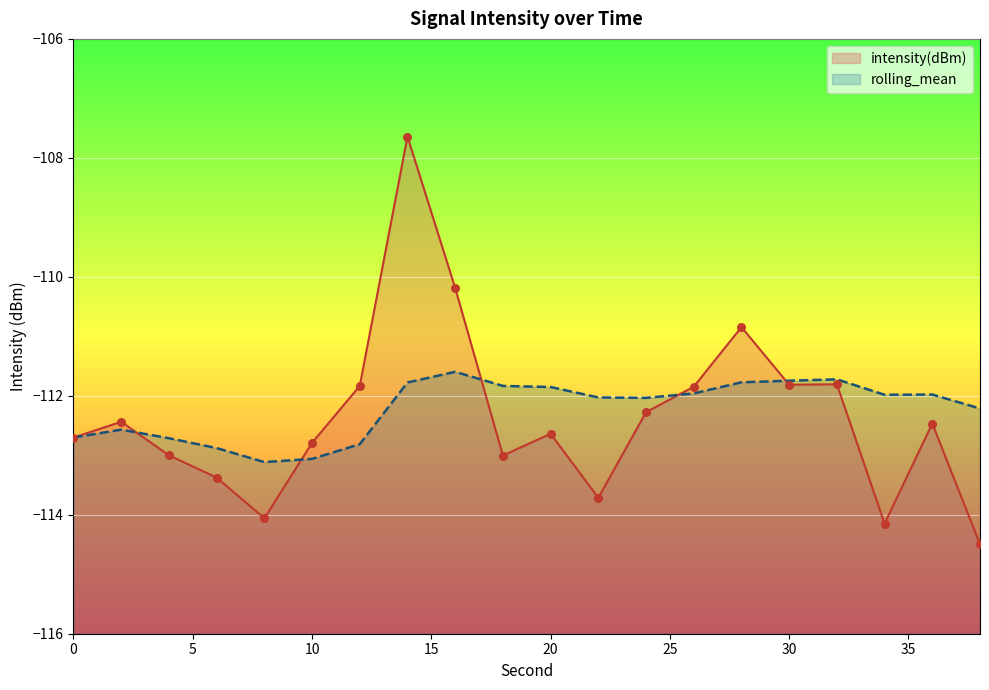

At which category is the sum across all series the highest?

14